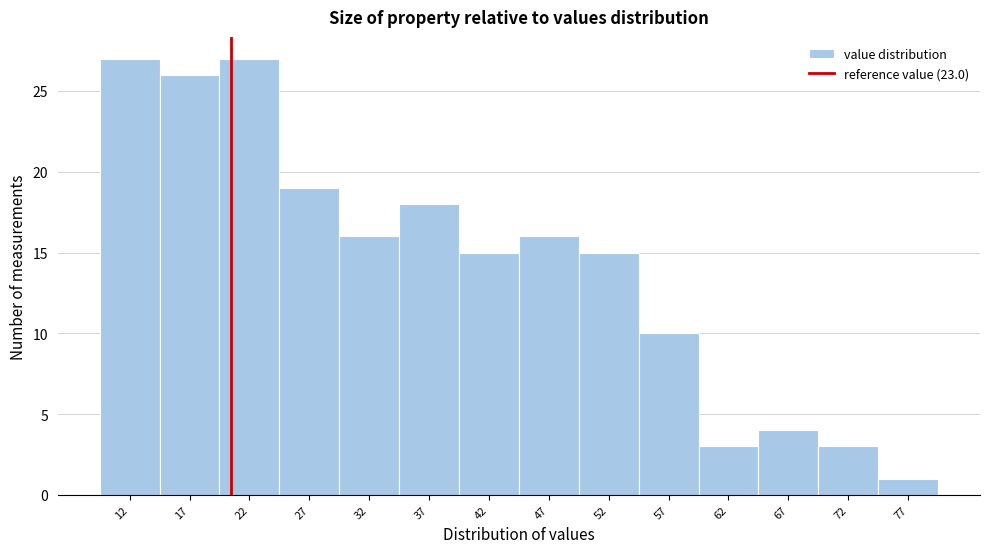

Reading right to left, list all the values displayed in this chart.

1	3	4	3	10	15	16	15	18	16	19	27	26	27